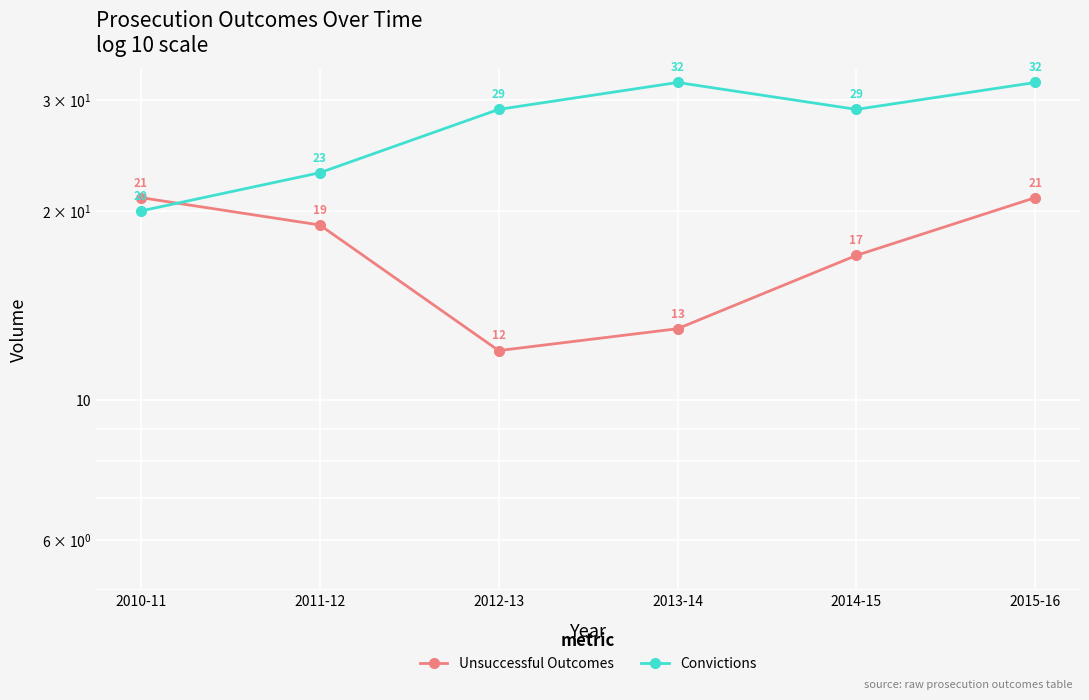

Reading right to left, what are all the values shown in this chart?

Unsuccessful Outcomes: 2015-16=21	2014-15=17	2013-14=13	2012-13=12	2011-12=19	2010-11=21
Convictions: 2015-16=32	2014-15=29	2013-14=32	2012-13=29	2011-12=23	2010-11=20